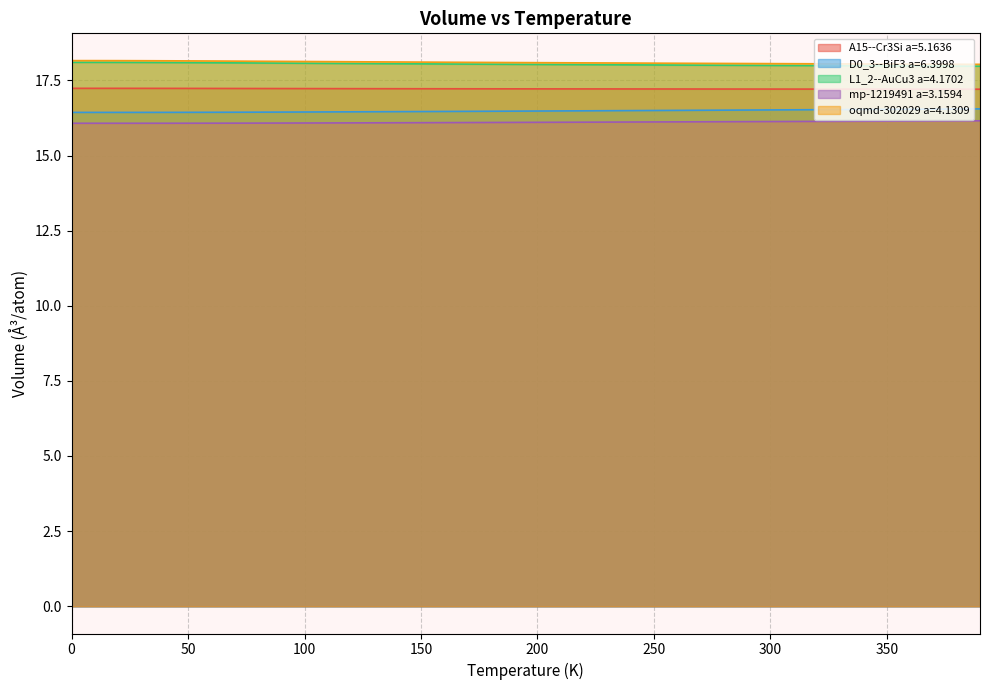

What position from the left is 70.0?

8